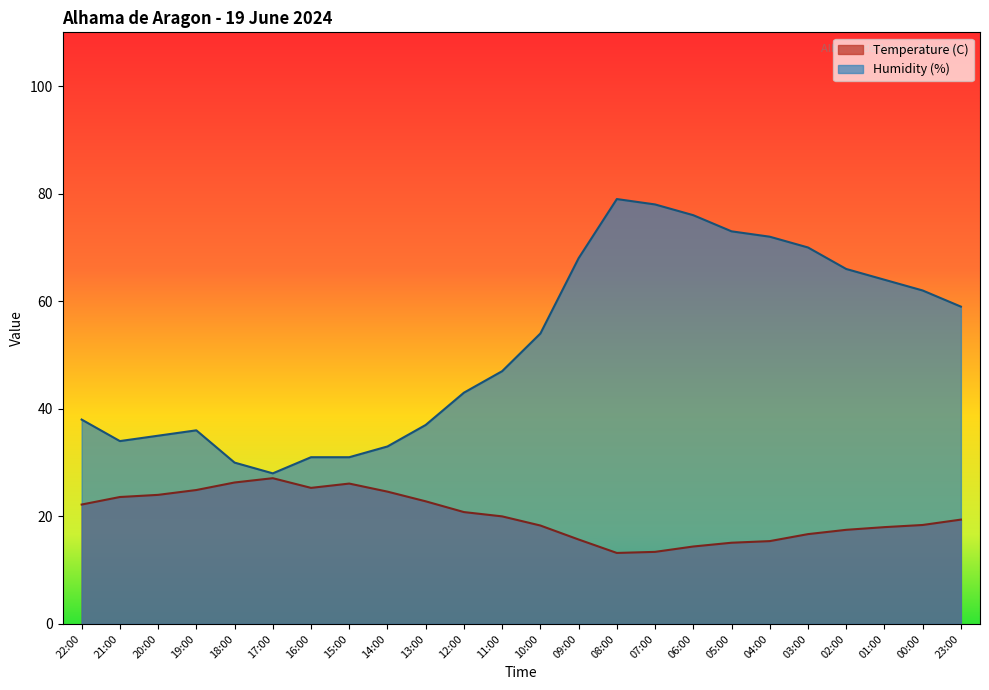

At which category does Humidity (%) reach its first local valley?

21:00